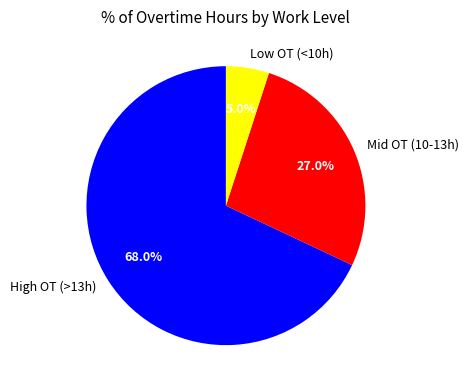

Is the sum of High OT (>13h) and Mid OT (10-13h) greater than half?

Yes